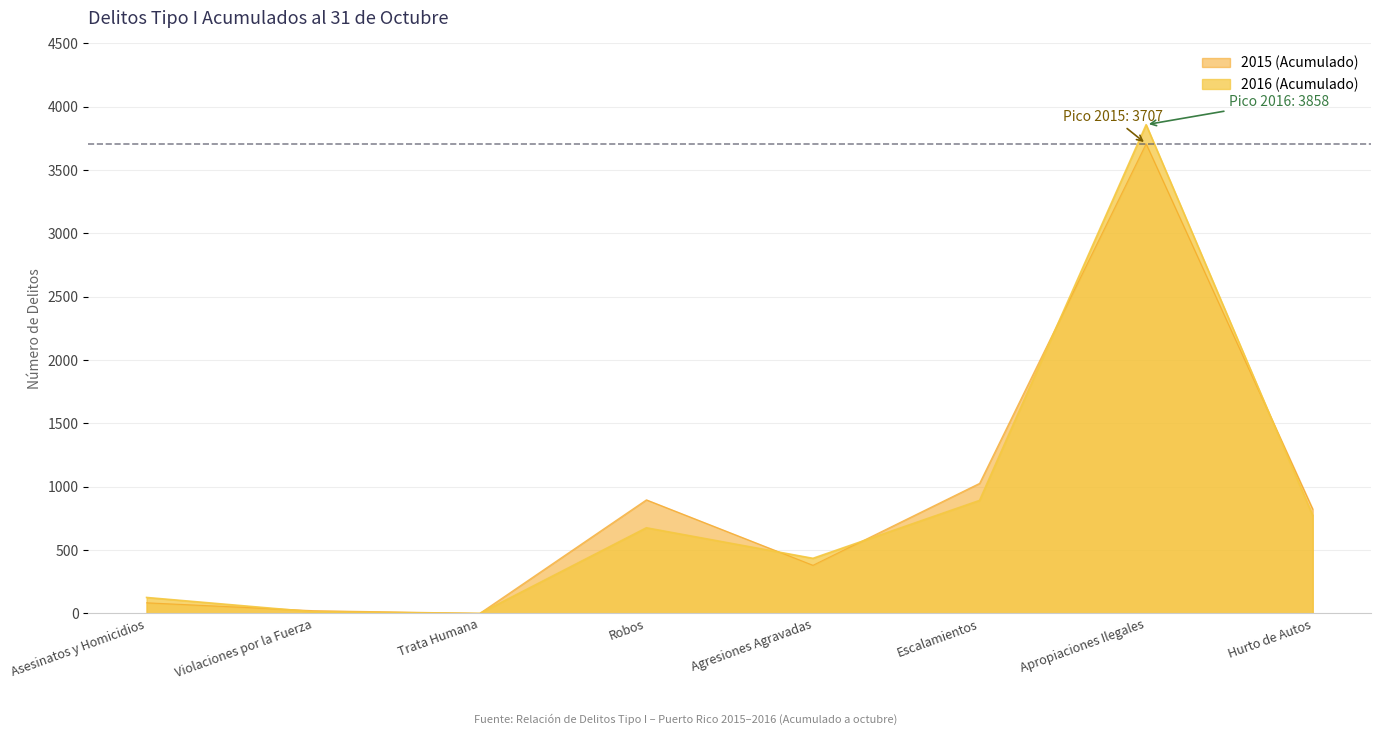

True or false: 2015 (Acumulado) has a value of 22 at Violaciones por la Fuerza.

True